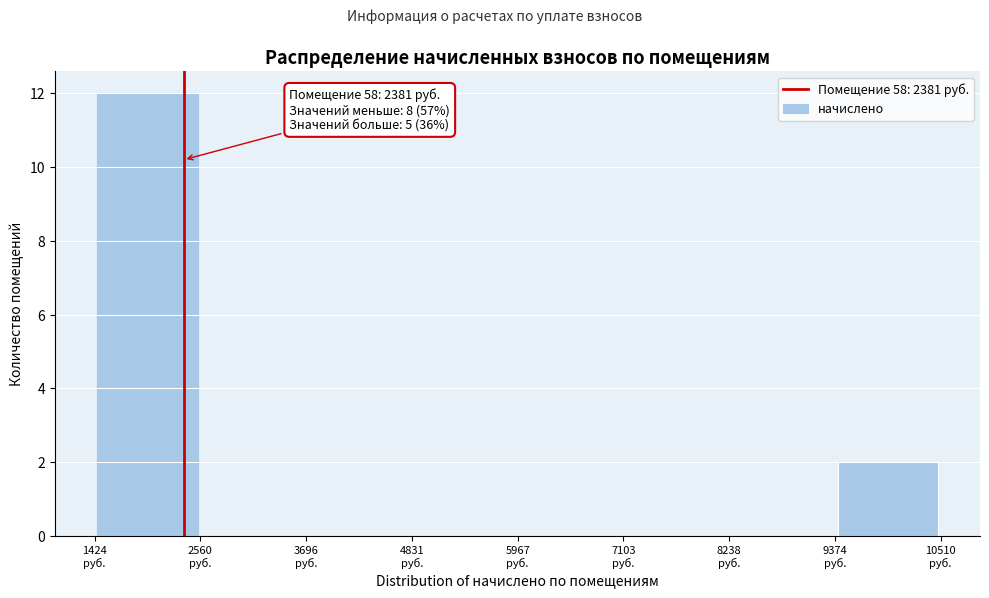

Which range on the x-axis has the tallest bar?

1400 to 2600